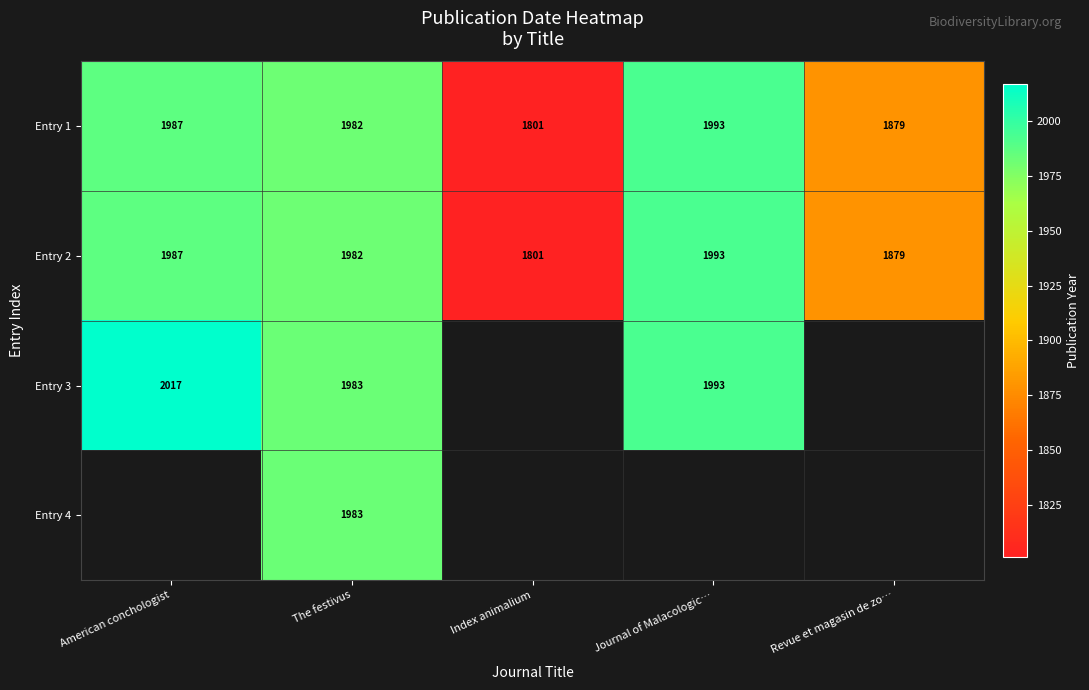

Is the value of Entry 1 at Journal of Malacologic… greater than the value of Entry 3 at The festivus?

Yes